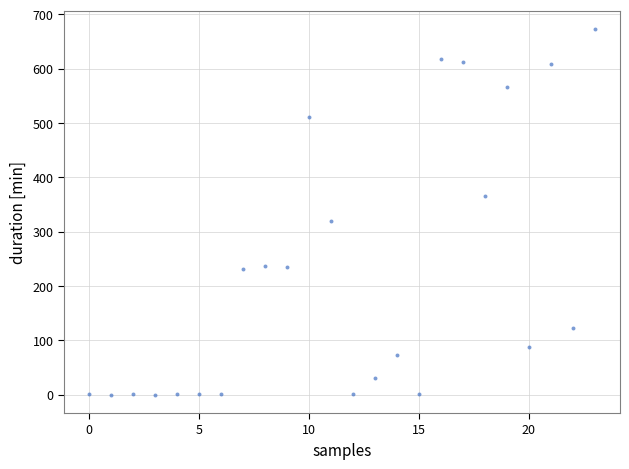

What is the range of Y values (max minus min)?

673